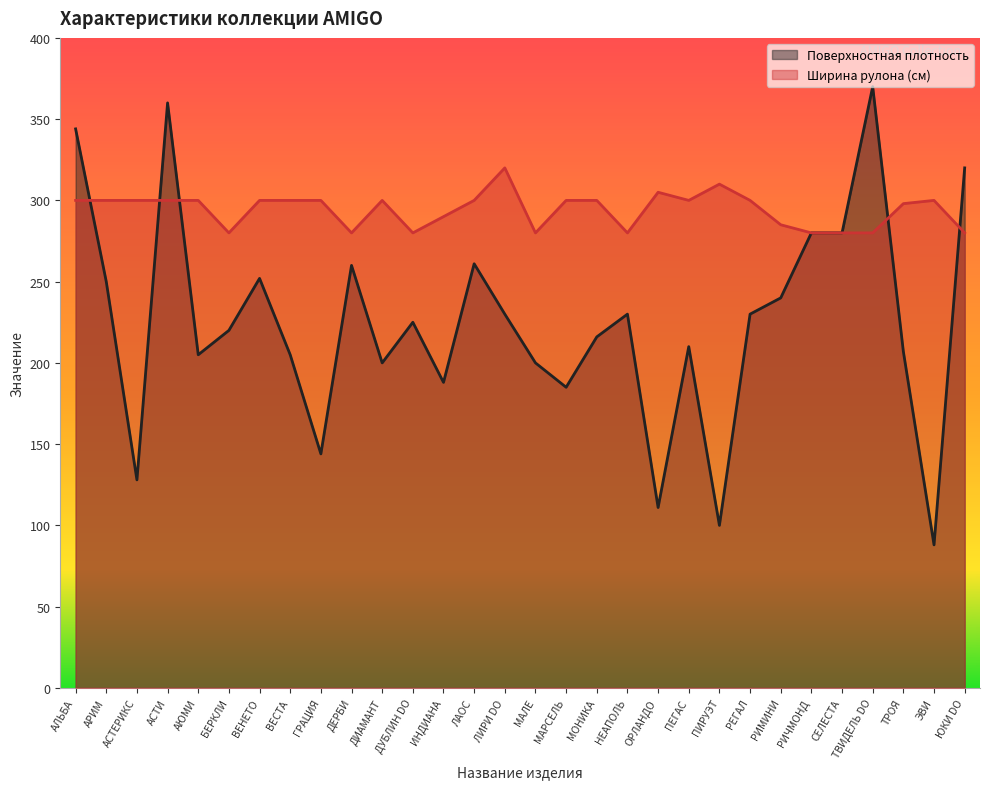

True or false: Ширина рулона (см) has a value of 452 at АЛЬБА.

False